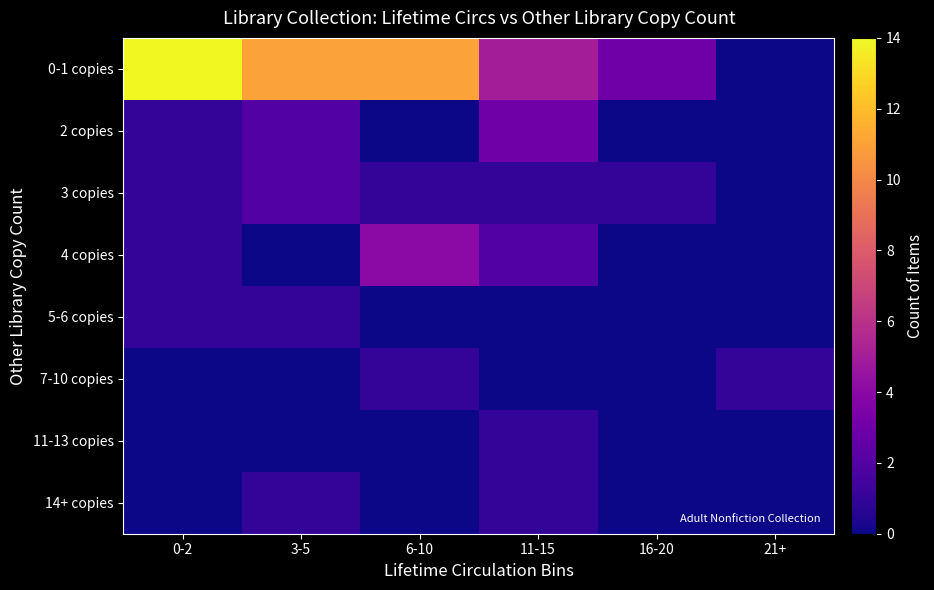

What is the greatest value displayed?

14